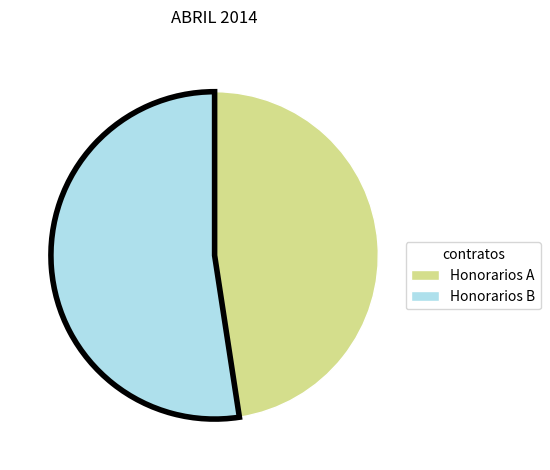

Is there a majority slice in this chart?

Yes